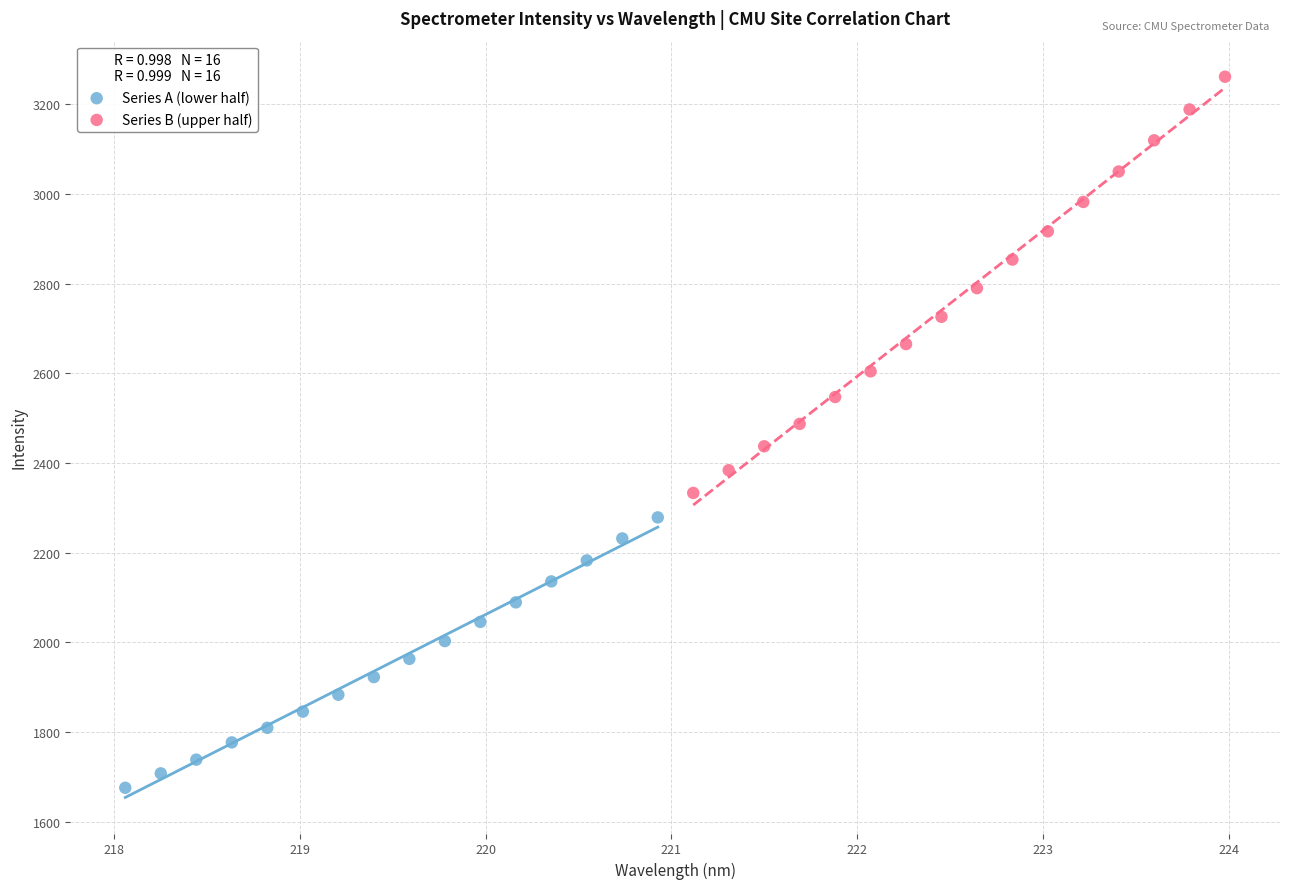

Which series contains the lowest Y value?

Series A (lower half)